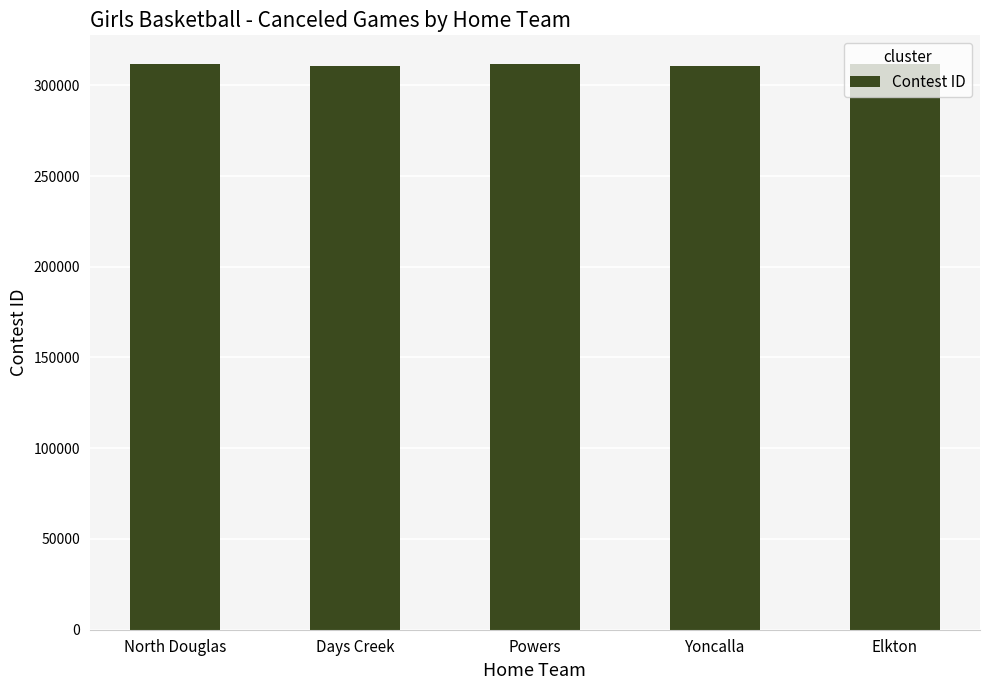

What is the label of the 3rd bar from the left?

Powers